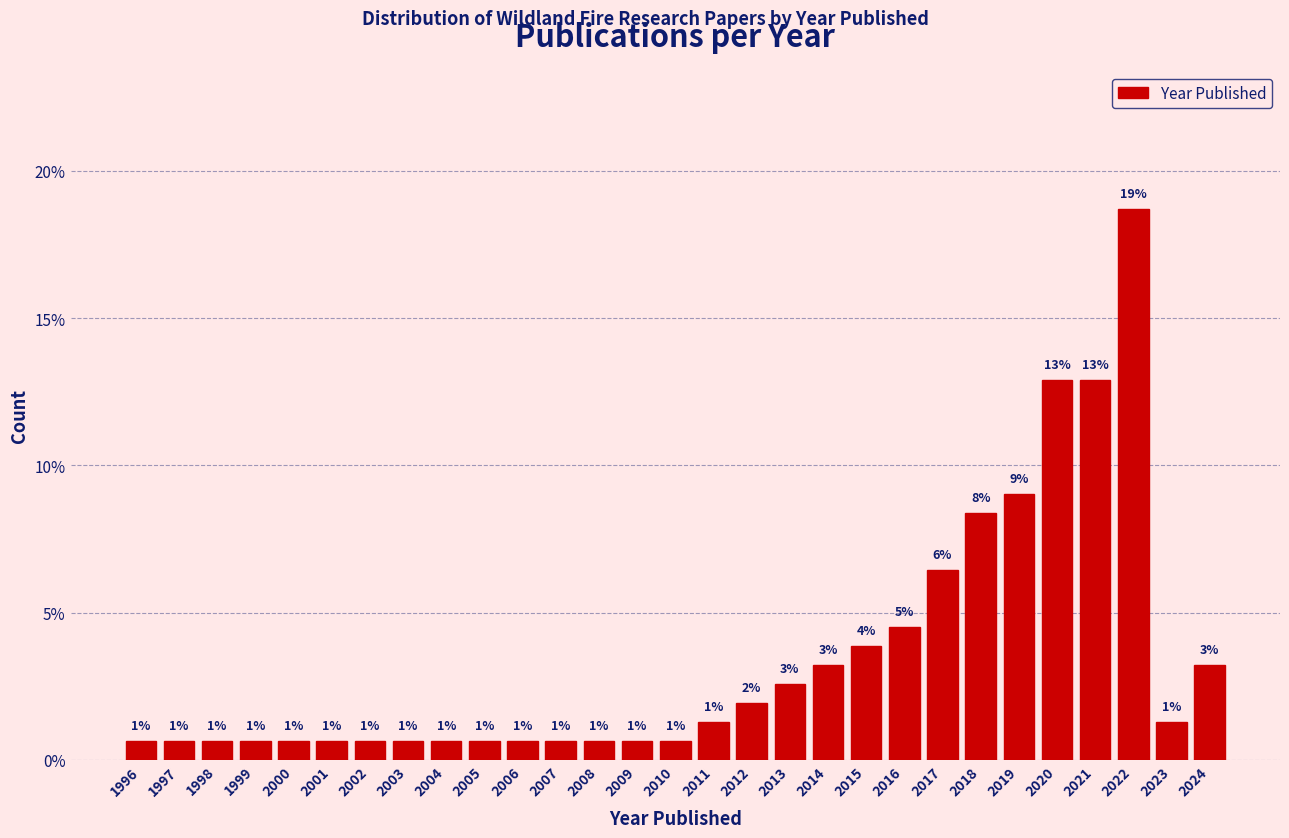

Does the chart contain any negative values?

No